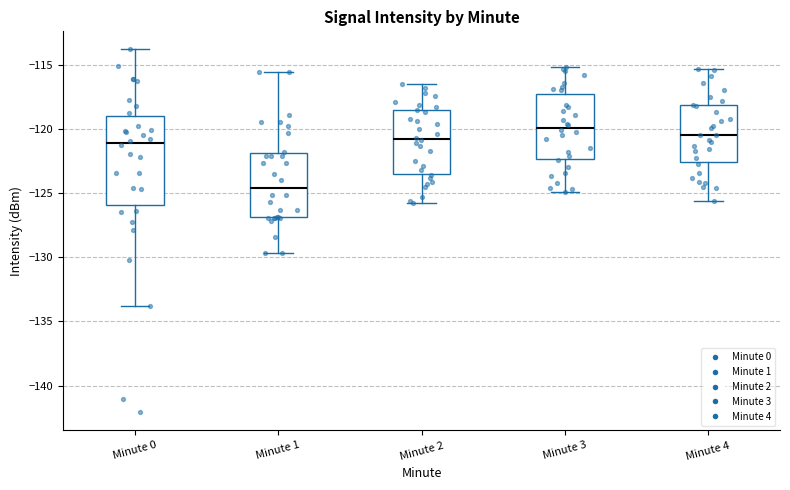

Reading left to right, read every box against the y-axis: the position of its median line, the range the box covers, and the ends of its whiskers. The values are not printed on the chart, so give them approximately, as read against the axis.

Minute 0: median -121.0, box -126.0 to -119.0, whiskers -134.0 to -114.0
Minute 1: median -124.5, box -127.0 to -122.0, whiskers -129.5 to -115.5
Minute 2: median -121.0, box -123.5 to -118.5, whiskers -126.0 to -116.5
Minute 3: median -120.0, box -122.5 to -117.5, whiskers -125.0 to -115.0
Minute 4: median -120.5, box -122.5 to -118.0, whiskers -125.5 to -115.5